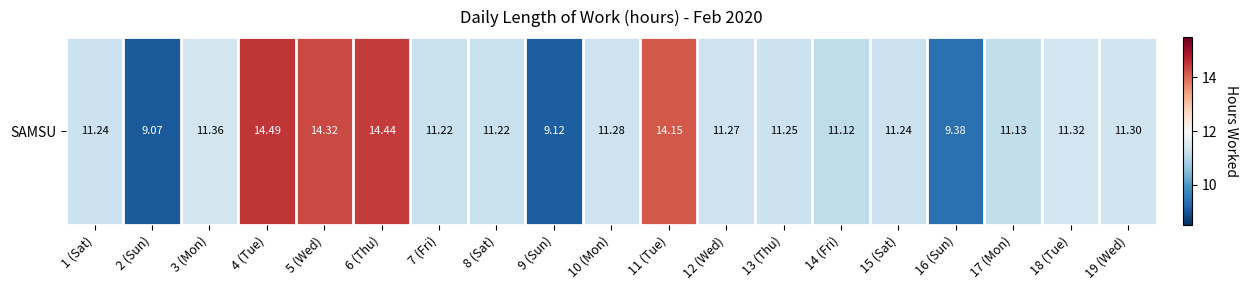

Reading left to right, what are all the values shown in this chart?

1 (Sat)=11.2	2 (Sun)=9.1	3 (Mon)=11.4	4 (Tue)=14.5	5 (Wed)=14.3	6 (Thu)=14.4	7 (Fri)=11.2	8 (Sat)=11.2	9 (Sun)=9.1	10 (Mon)=11.3	11 (Tue)=14.2	12 (Wed)=11.3	13 (Thu)=11.2	14 (Fri)=11.1	15 (Sat)=11.2	16 (Sun)=9.4	17 (Mon)=11.1	18 (Tue)=11.3	19 (Wed)=11.3